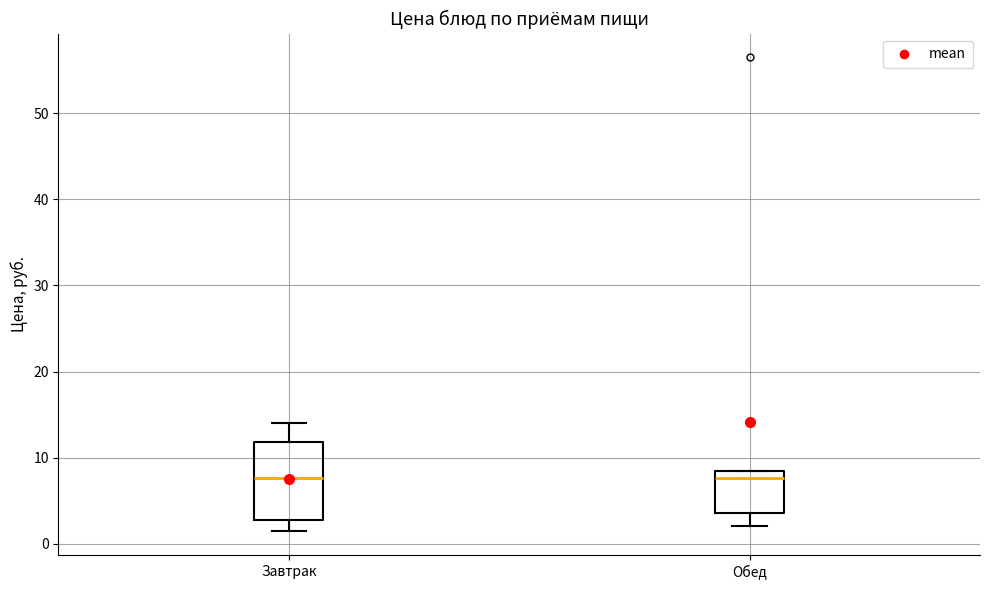

Reading left to right, read every box against the y-axis: the position of its median line, the range the box covers, and the ends of its whiskers. The values are not printed on the chart, so give them approximately, as read against the axis.

Завтрак: median 8, box 3 to 12, whiskers 1 to 14
Обед: median 8 (just below the box's upper edge), box 4 to 8, whiskers 2 to 8